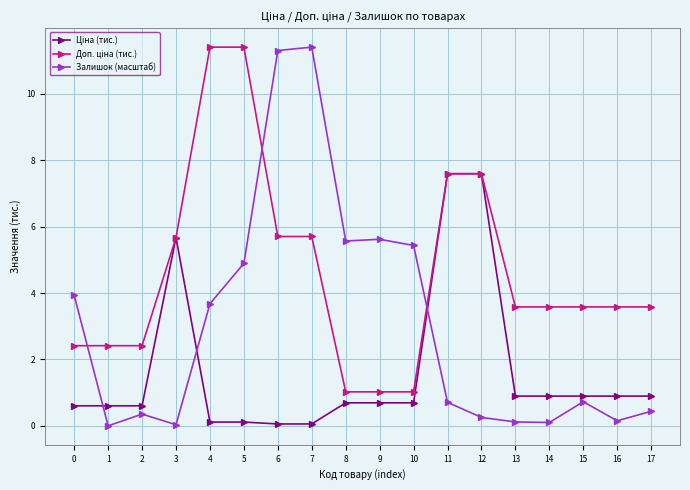

How many data points does each series have?

18